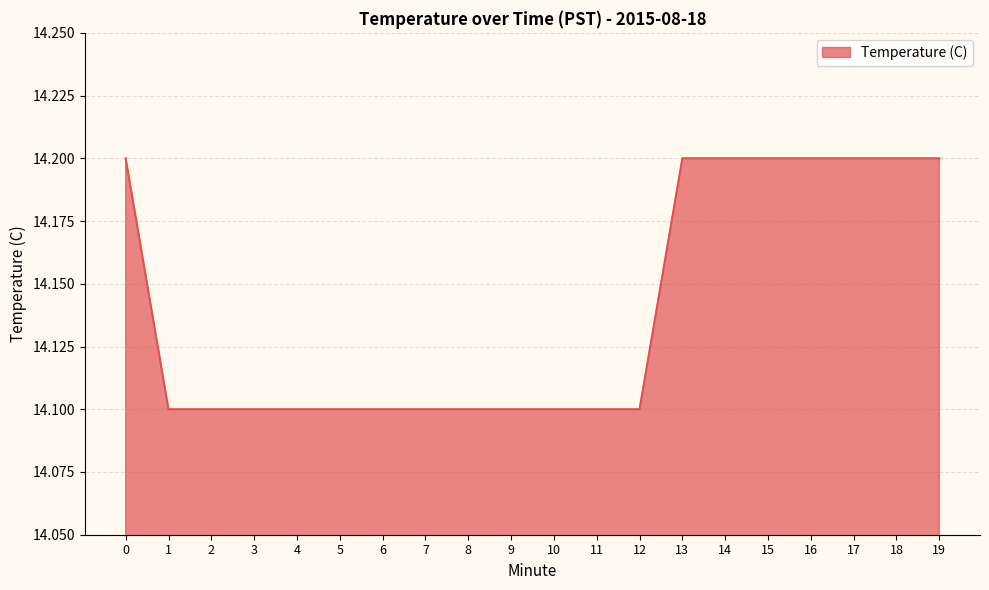

The chart shows a value of 14.2 at 15. True or false?

True